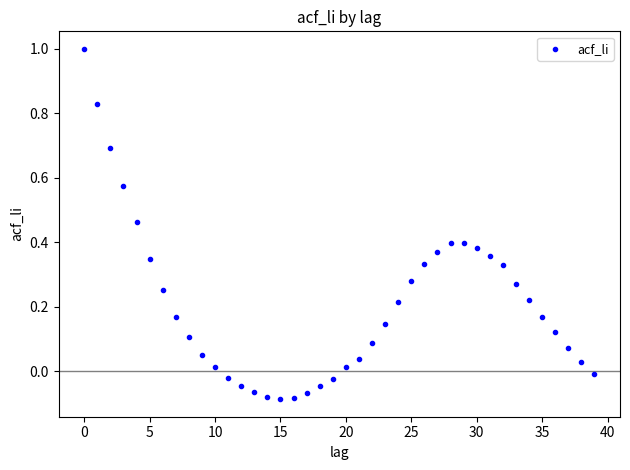

What is the range of Y values (max minus min)?

1.1